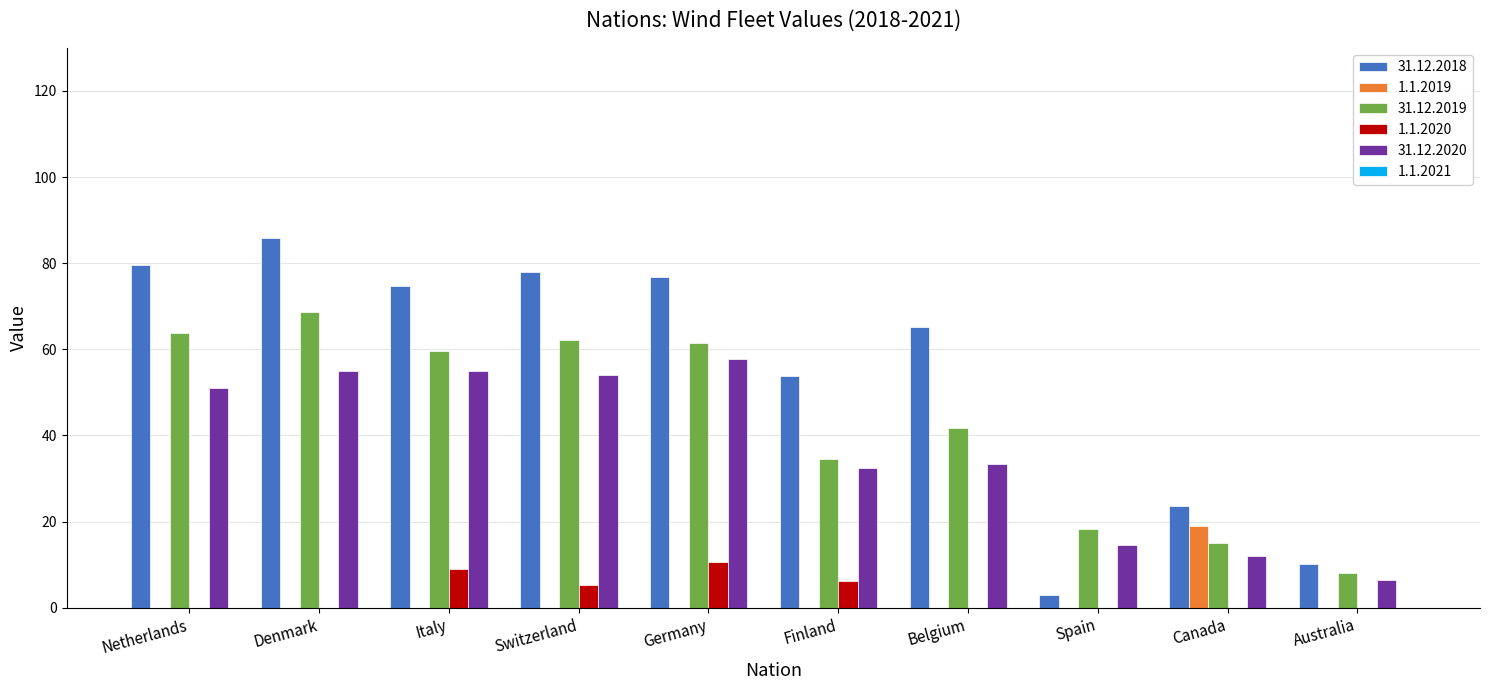

The value of 31.12.2020 at Belgium is 21.4. True or false?

False